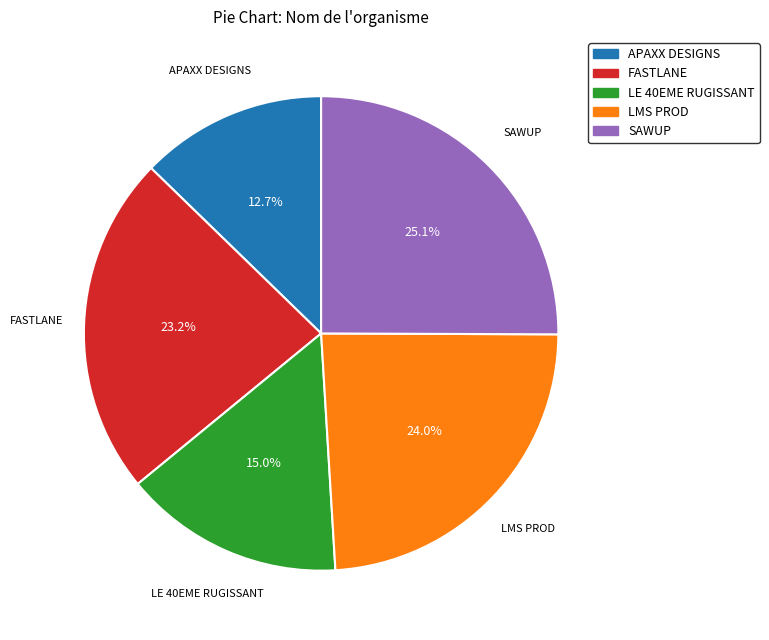

What is the largest slice in the pie chart?

SAWUP